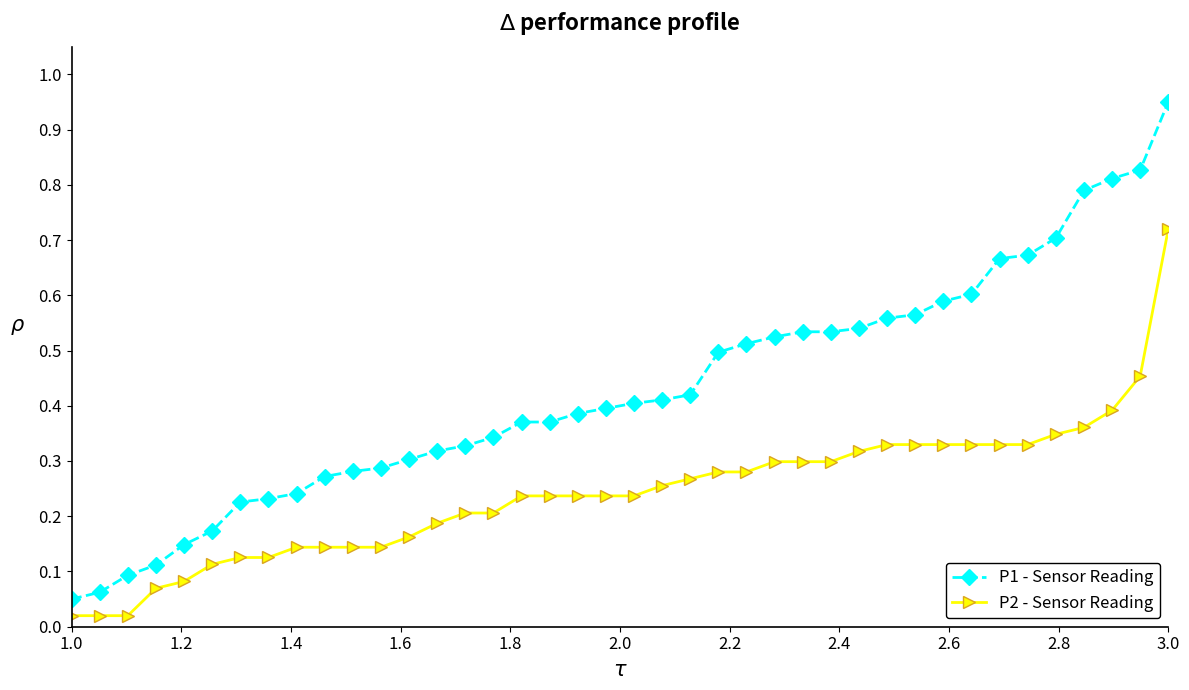

Rank the series by their average value, from highest to lowest.

P1 - Sensor Reading, P2 - Sensor Reading